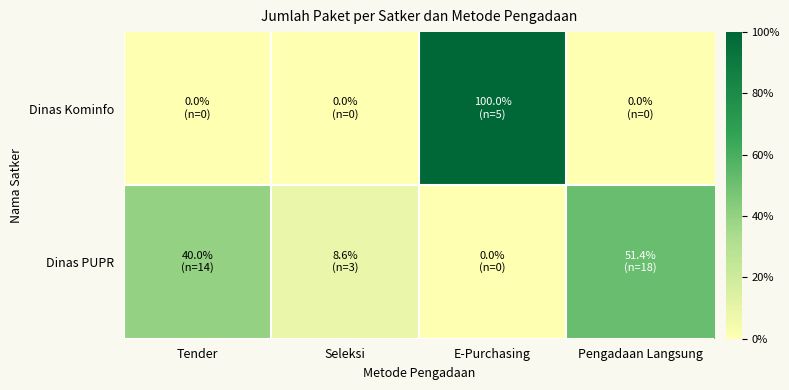

How many data points does each series have?

4